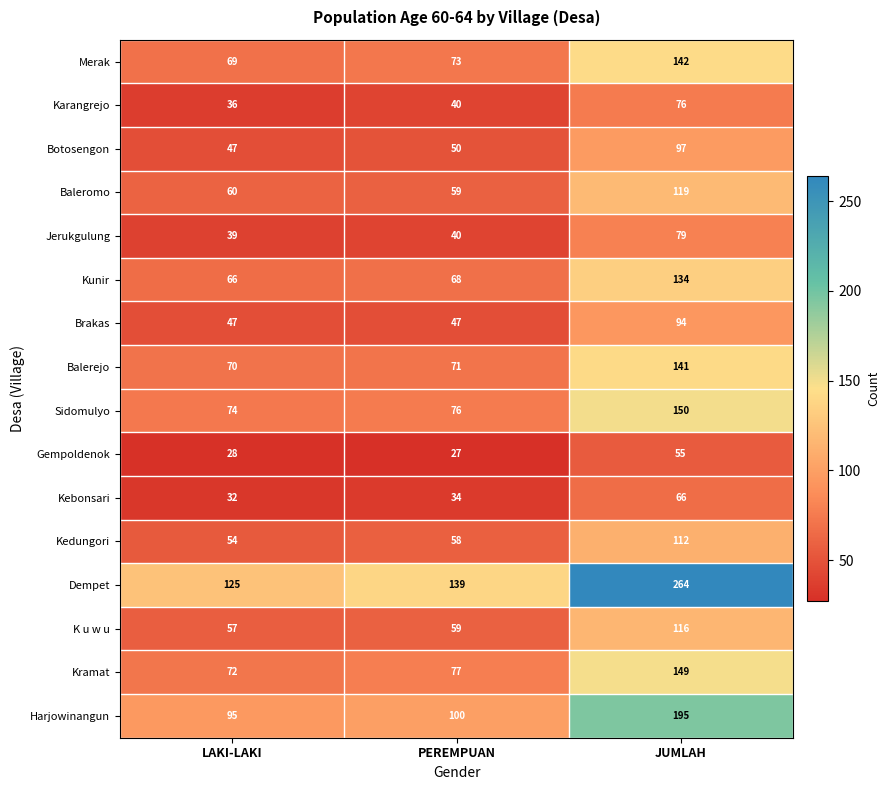

At which category is the sum across all series the highest?

JUMLAH